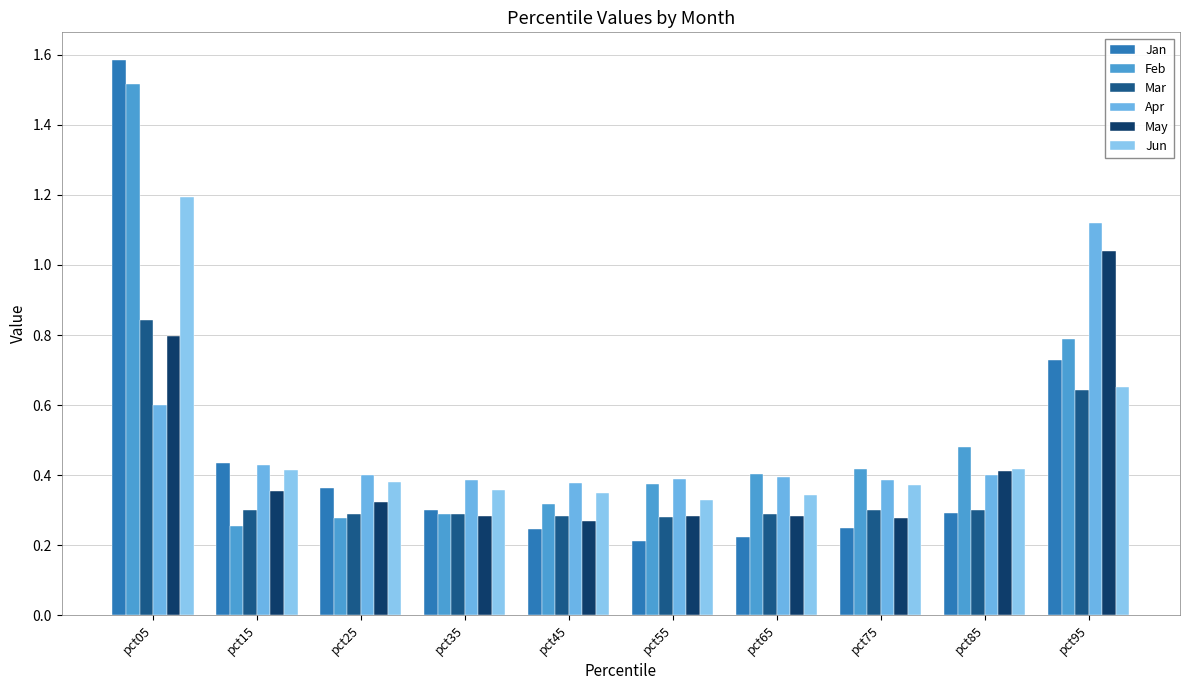

What is the difference between the Mar values at pct05 and pct55?

0.6